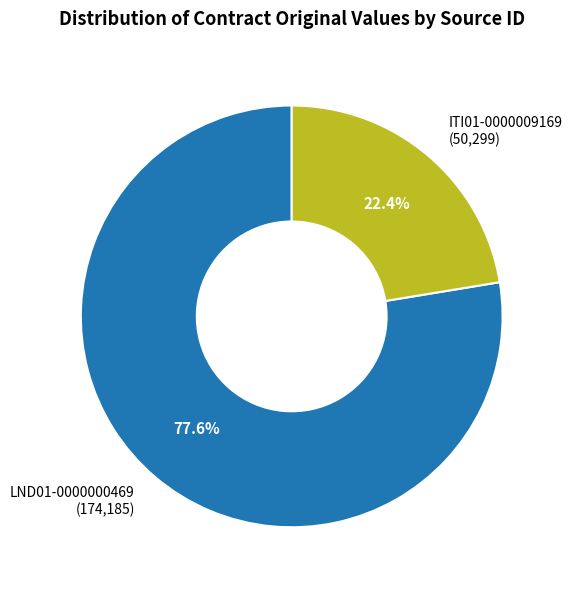

How many slices are in this pie chart?

2